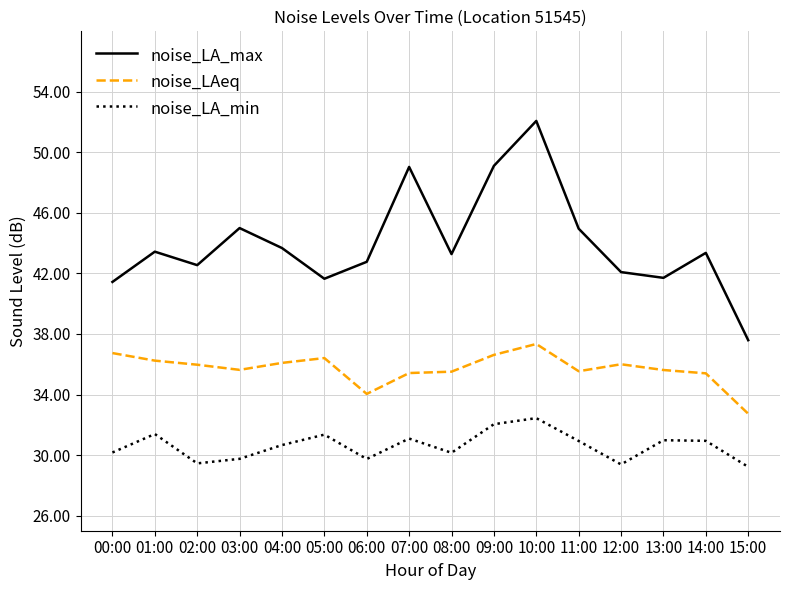

The noise_LA_min series shows 42.6 at 13:00. True or false?

False